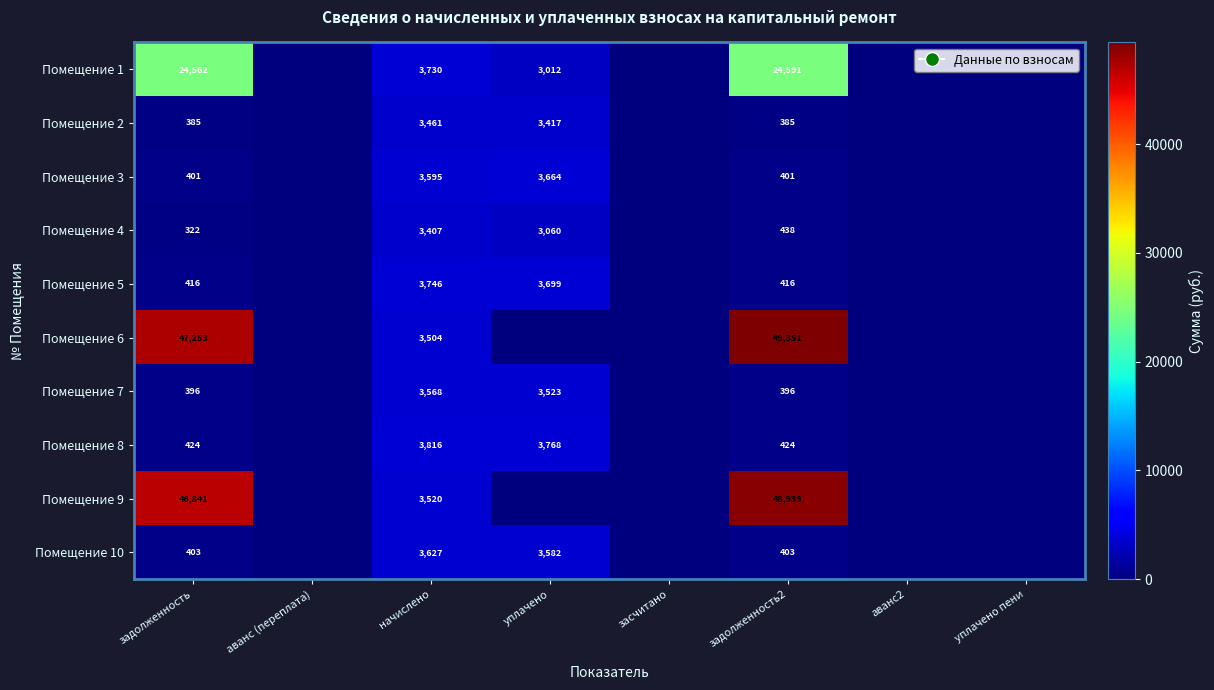

Is it true that Помещение 10 equals 403 at задолженность2?

True